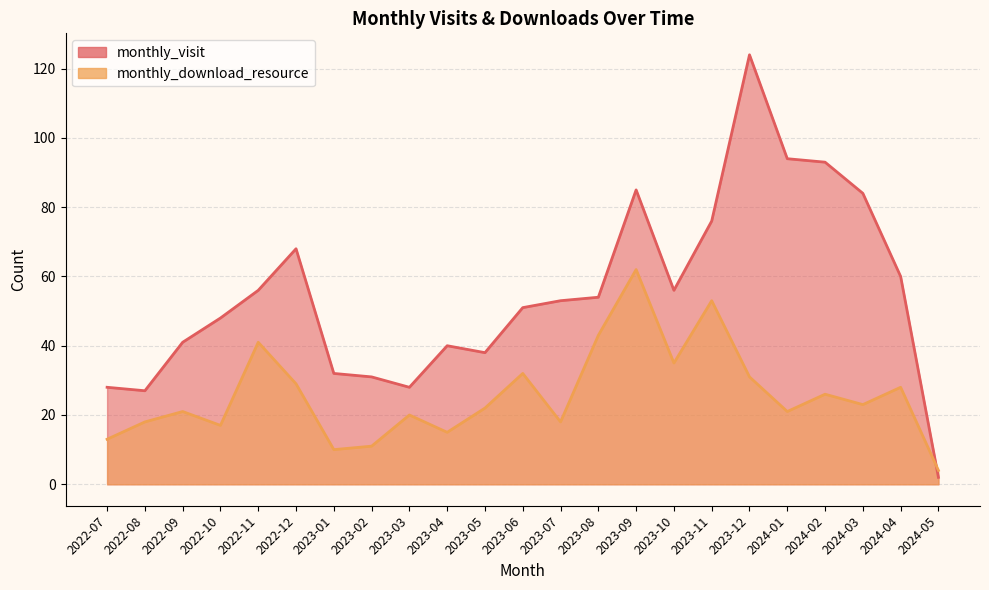

Rank the series by their maximum value, from highest to lowest.

monthly_visit, monthly_download_resource